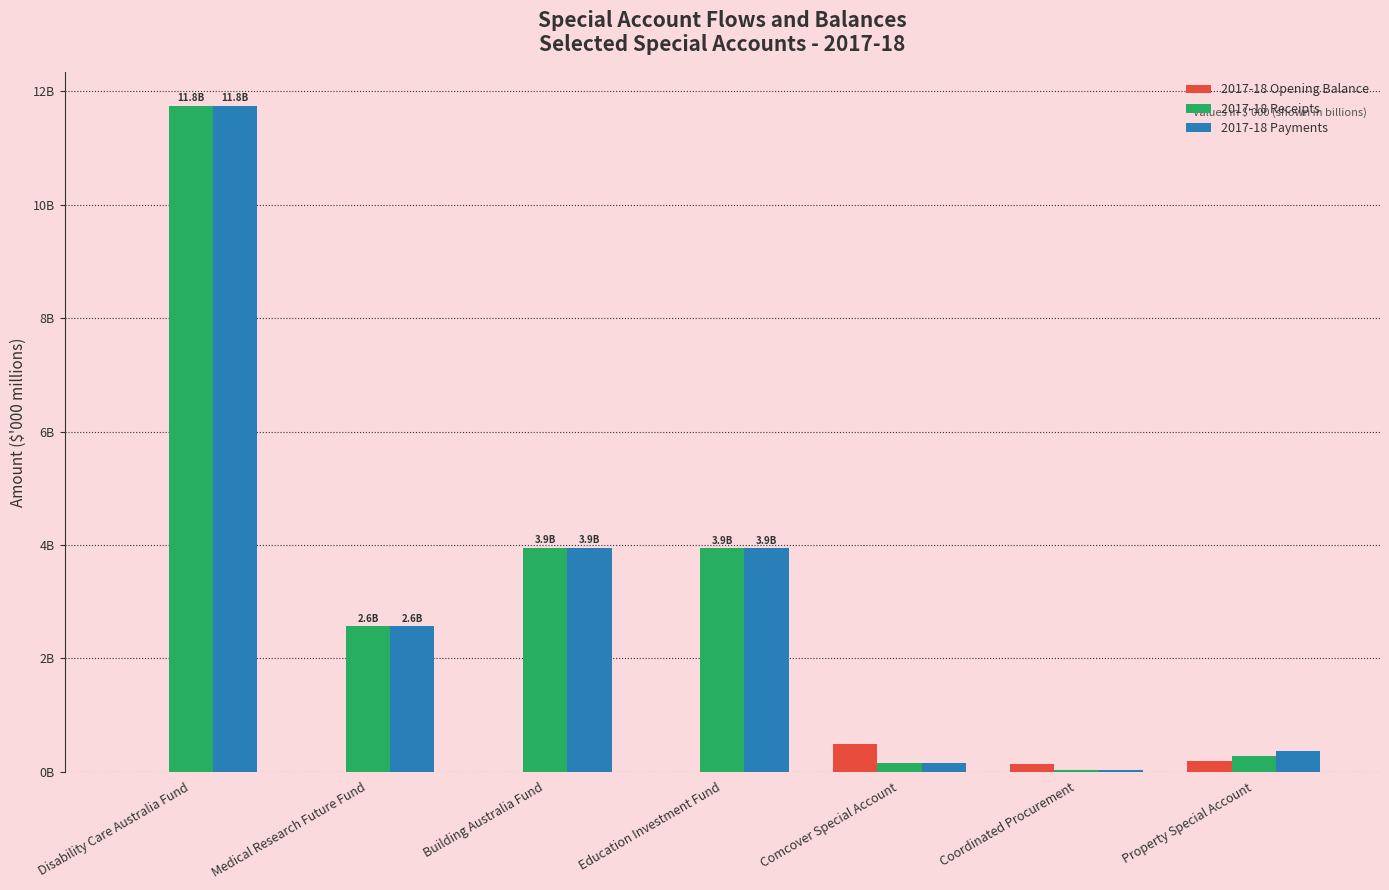

Where is 2017-18 Payments nearest to the value 5?

Building Australia Fund